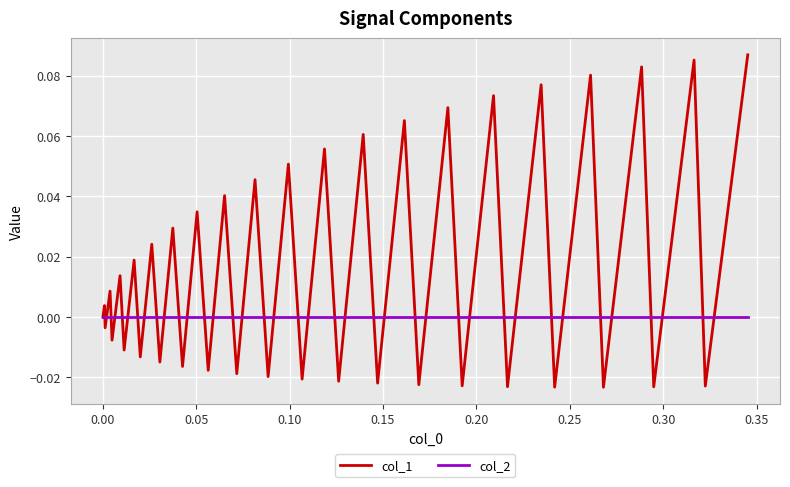

Rank the series by their average value, from lowest to highest.

col_2, col_1